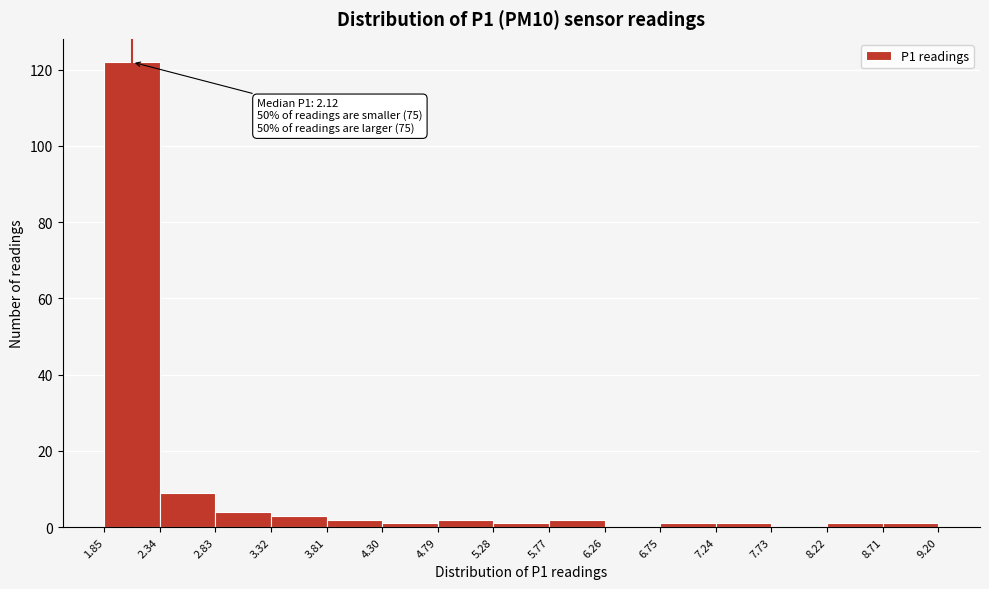

Which range on the x-axis has the tallest bar?

1.85 to 2.34